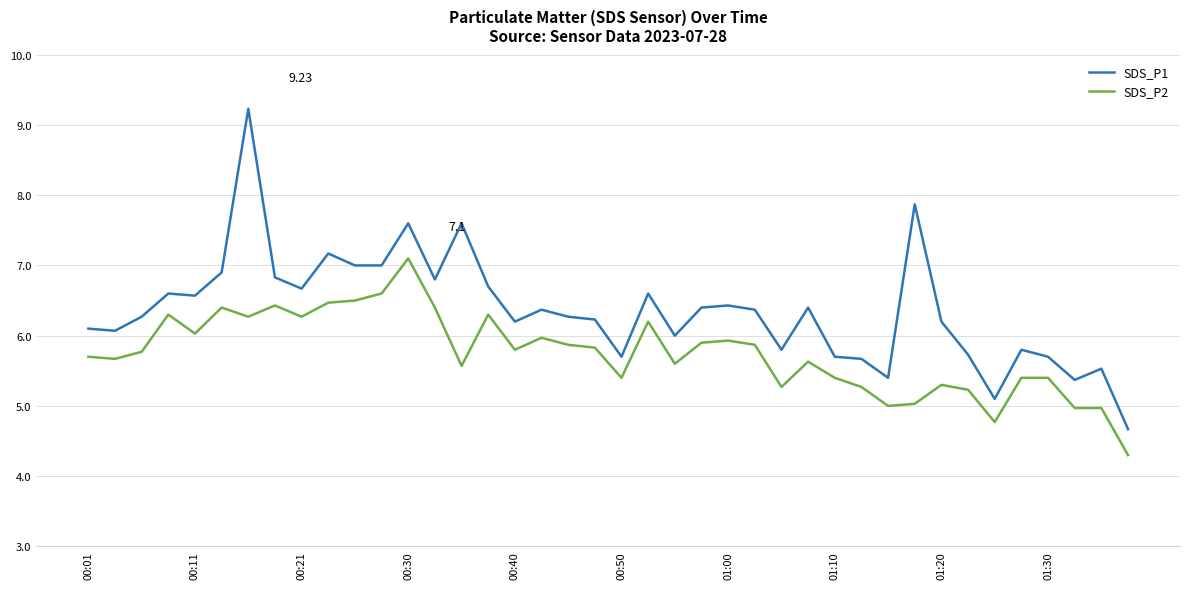

What are all the series names shown in the legend?

SDS_P1, SDS_P2